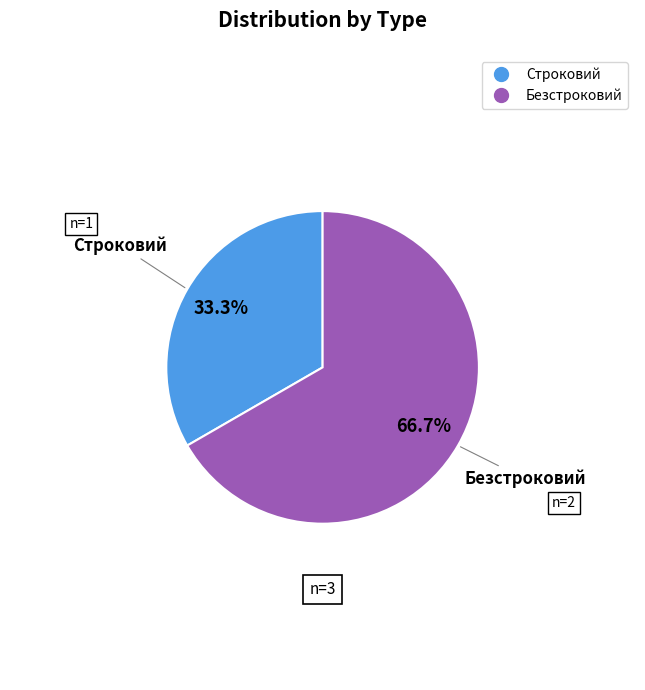

Which slice is the smallest?

Строковий